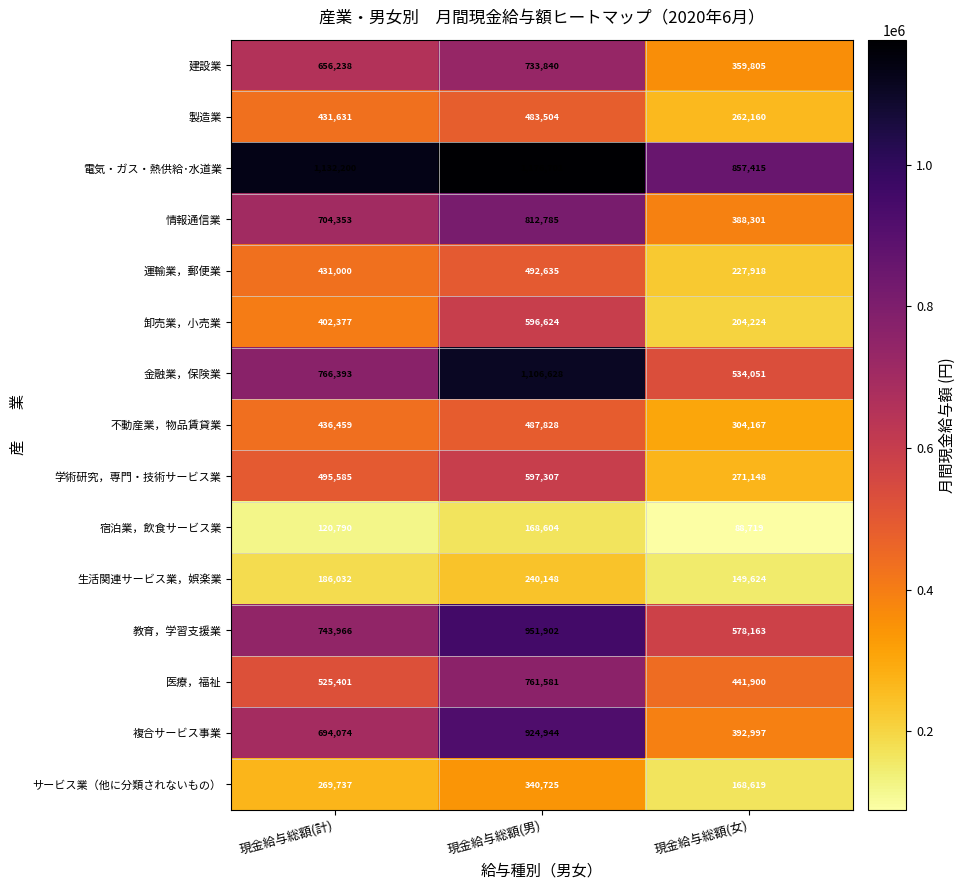

Which series has the largest total across all categories?

電気・ガス・熱供給･水道業